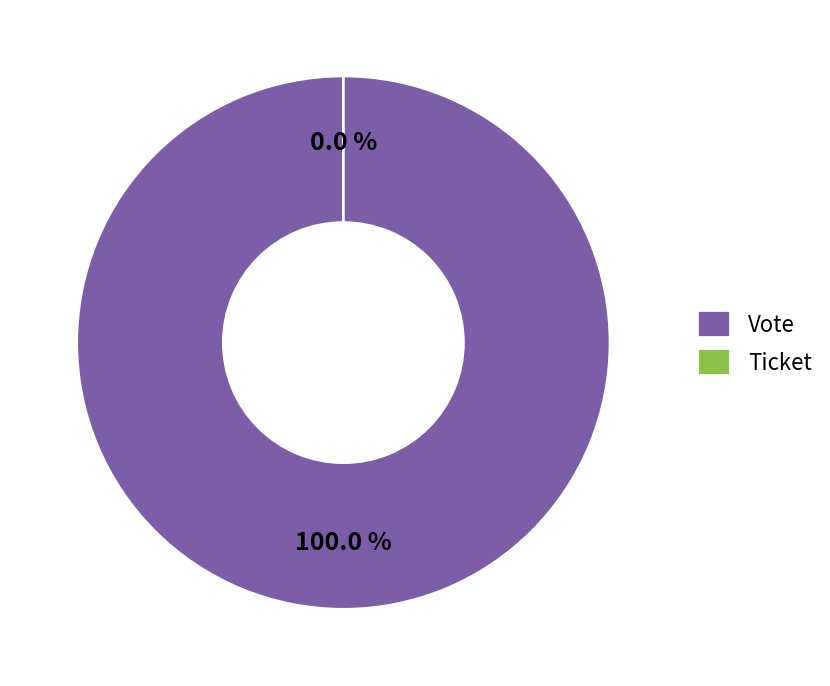

To the nearest percent, what is the combined percentage of Vote and Ticket?

100%